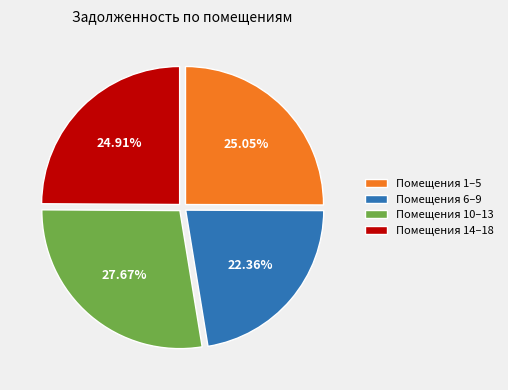

Between Помещения 1–5 and Помещения 6–9, which is larger?

Помещения 1–5